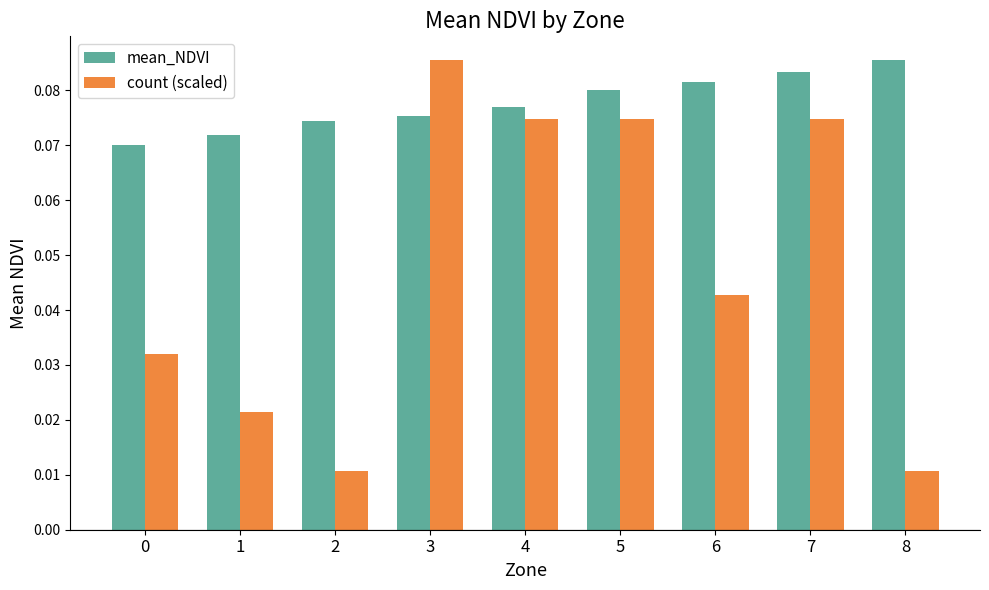

At which category is the sum across all series the highest?

3